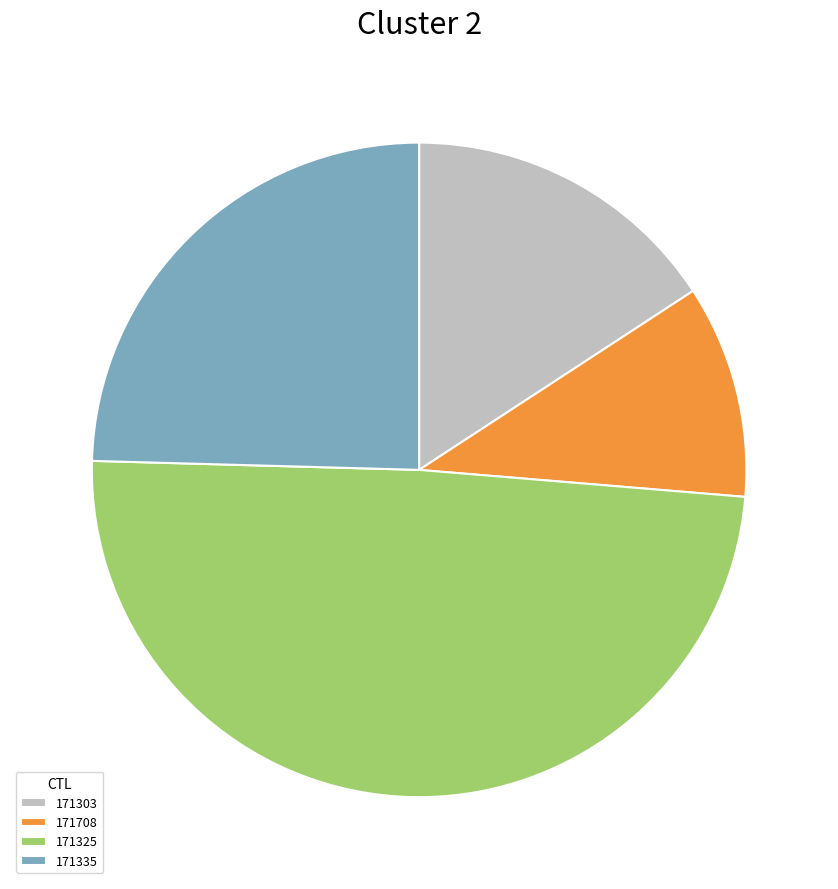

Do 171708 and 171325 together represent more than half of the pie?

Yes